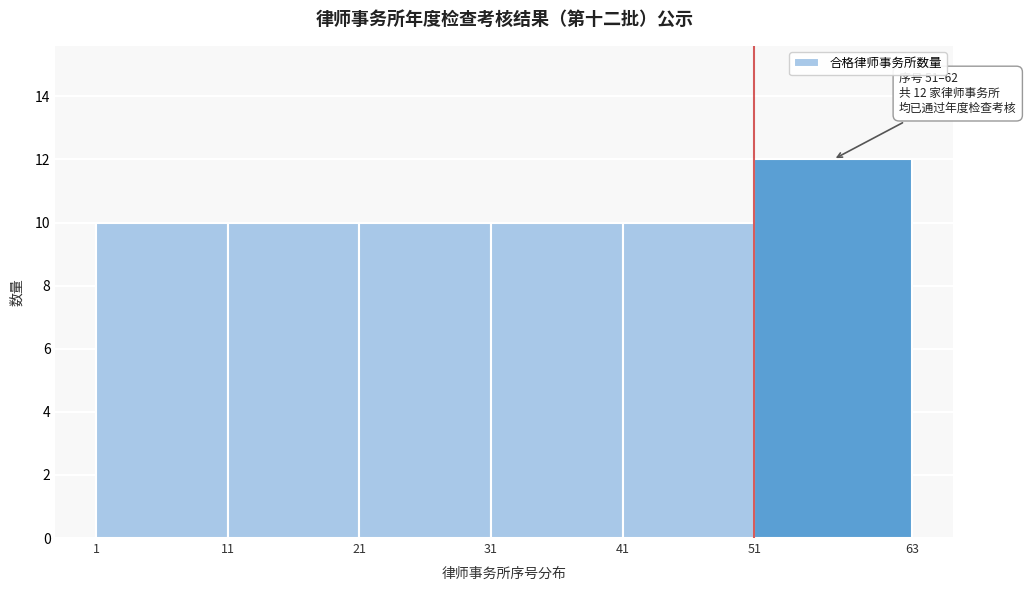

Which range on the x-axis has the tallest bar?

51 to 63